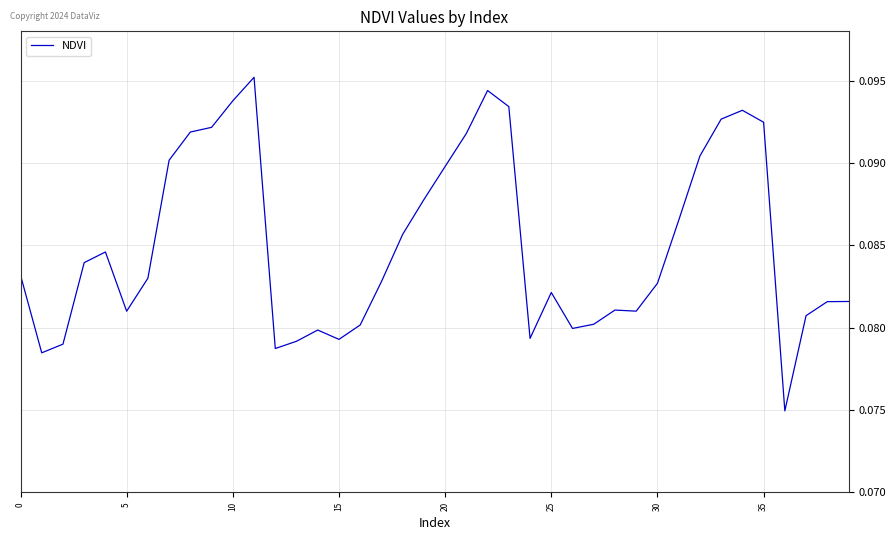

What is the sum of all values?

3.4